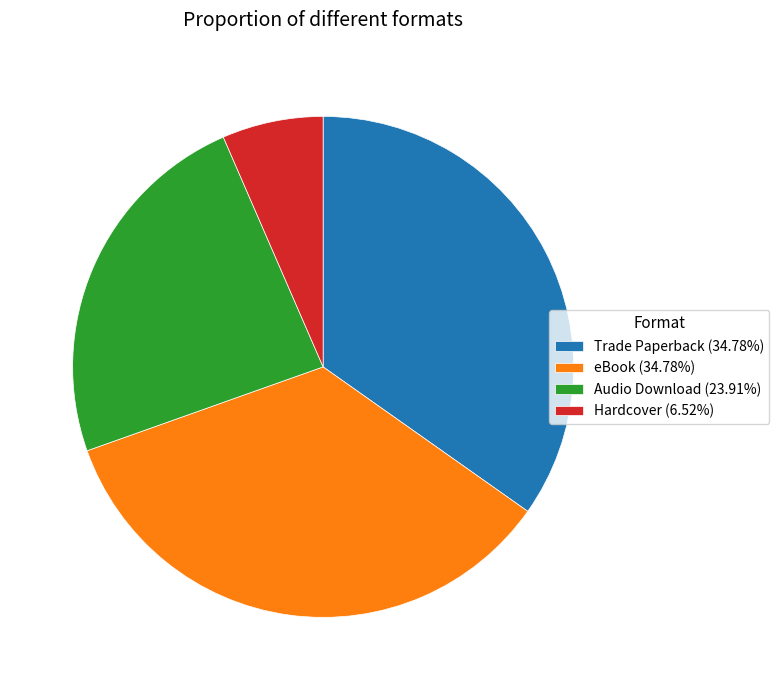

Is it true that Hardcover is 7% of the pie?

True